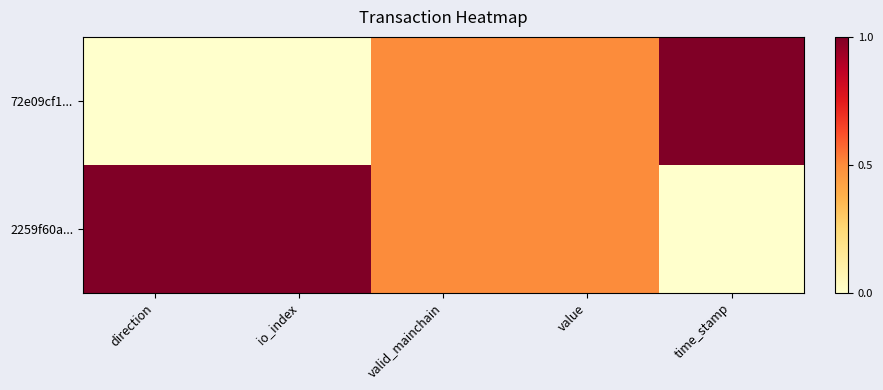

What is the total value across all series at direction?

1.0